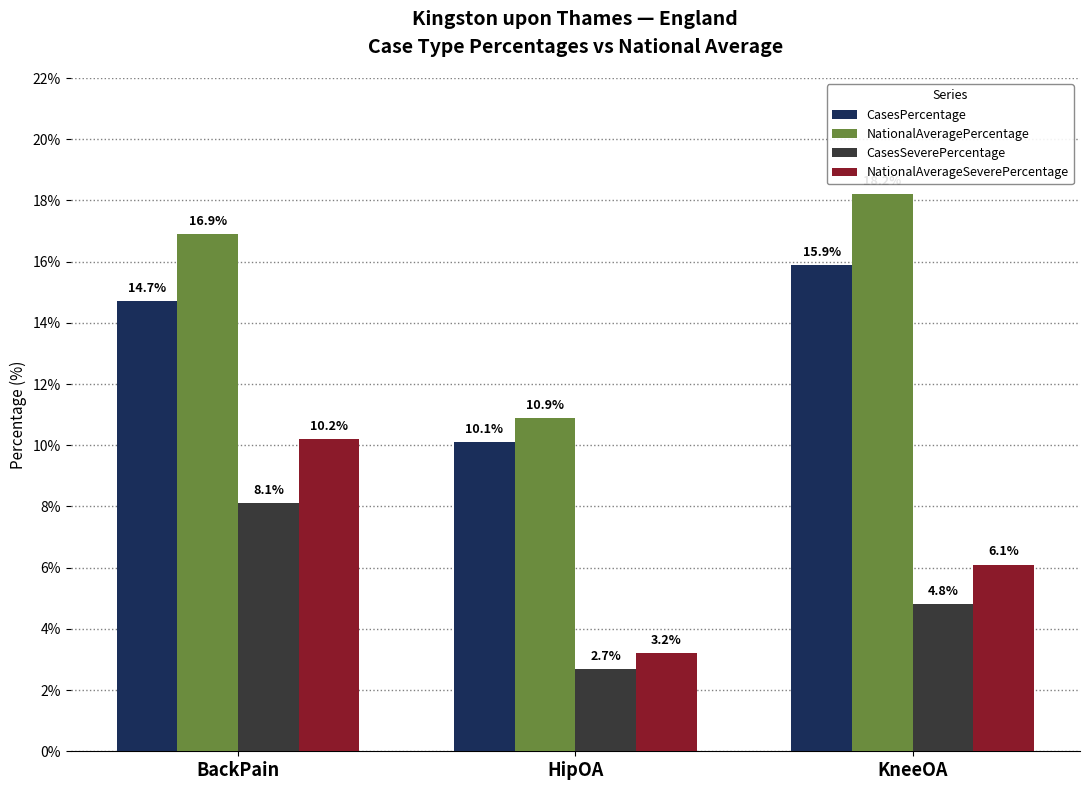

What are all the series names shown in the legend?

CasesPercentage, NationalAveragePercentage, CasesSeverePercentage, NationalAverageSeverePercentage